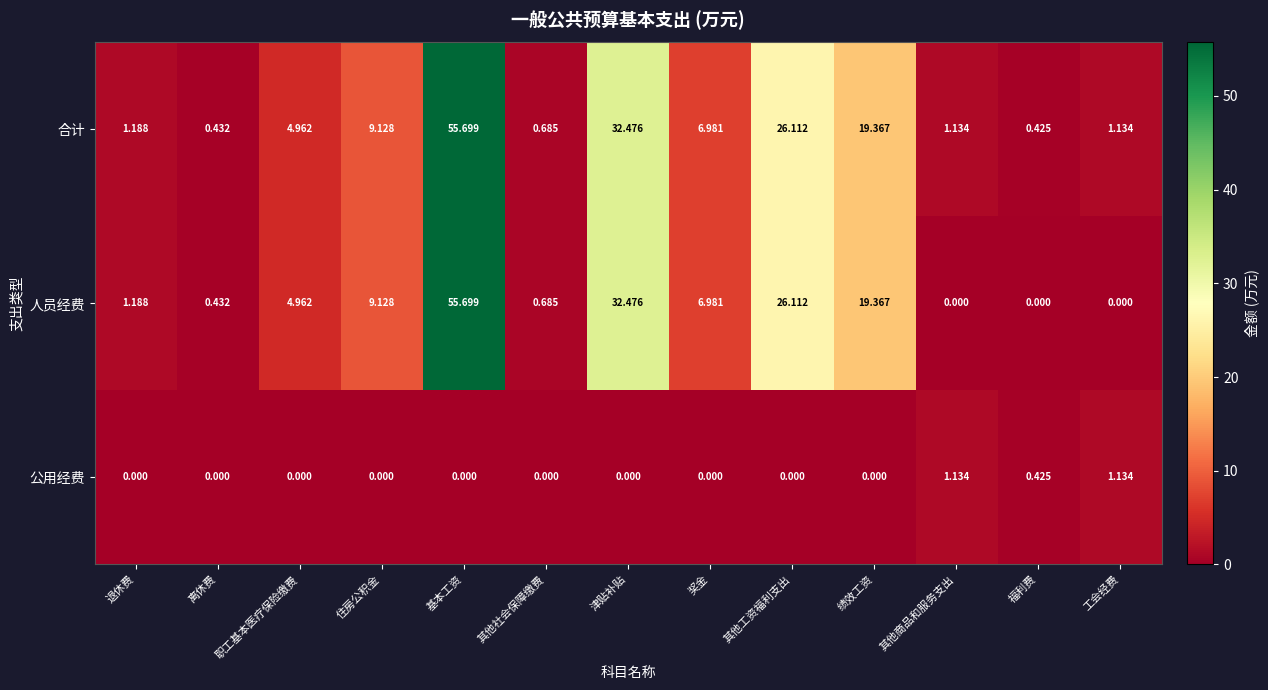

How many values in the 人员经费 series exceed 4?

7